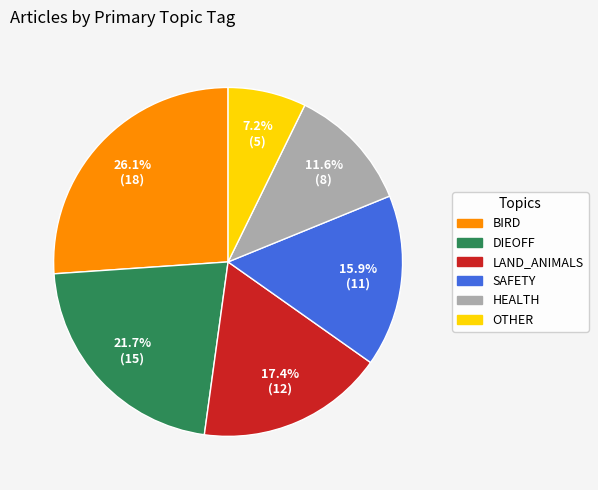

Which slice is the largest?

BIRD